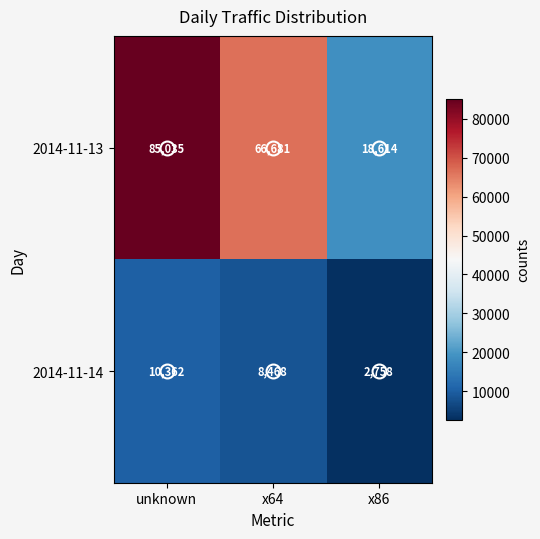

List the series in order of their peak value, highest first.

2014-11-13, 2014-11-14